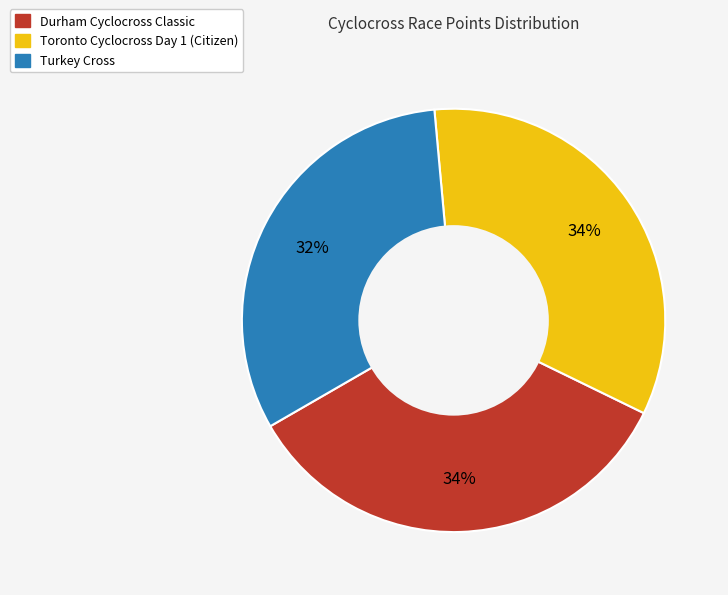

The Turkey Cross slice represents 26% of the pie. True or false?

False